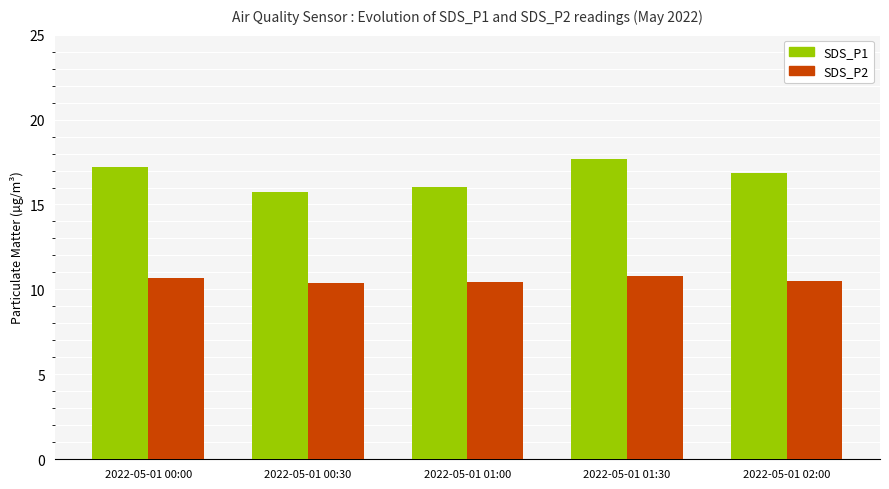

List the series in order of their overall mean, lowest first.

SDS_P2, SDS_P1